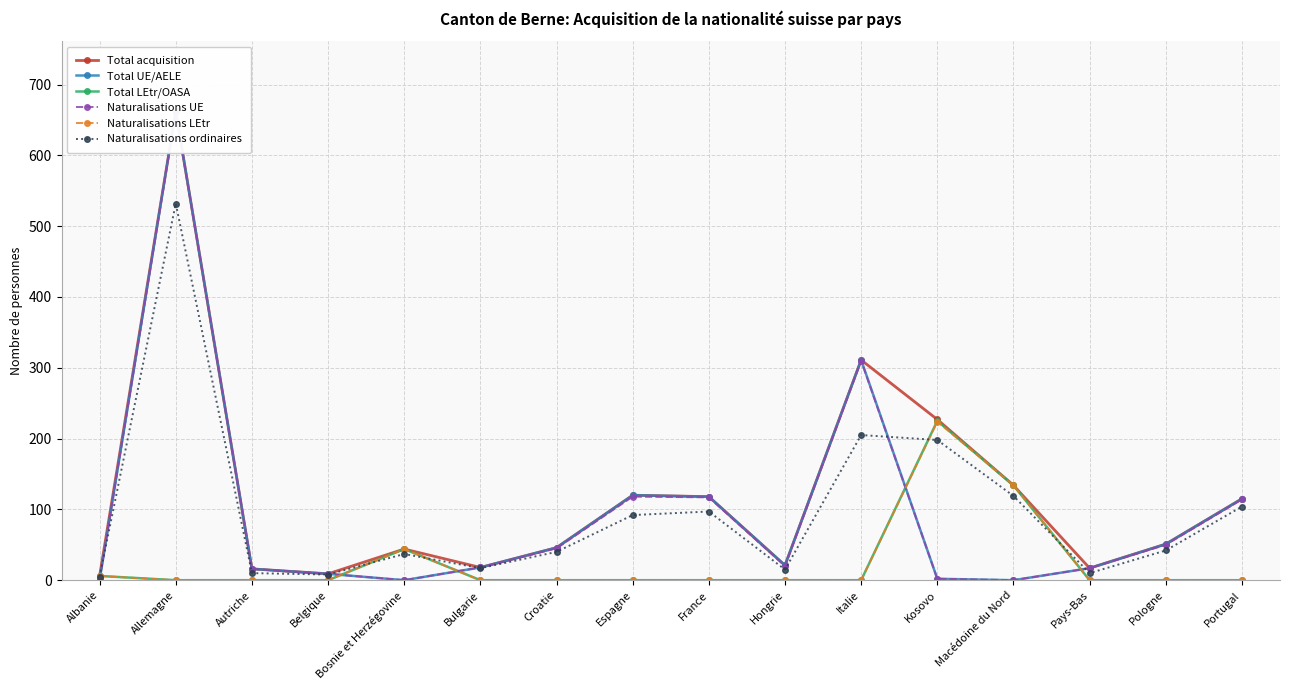

How many values in the Naturalisations UE series exceed 20?

7